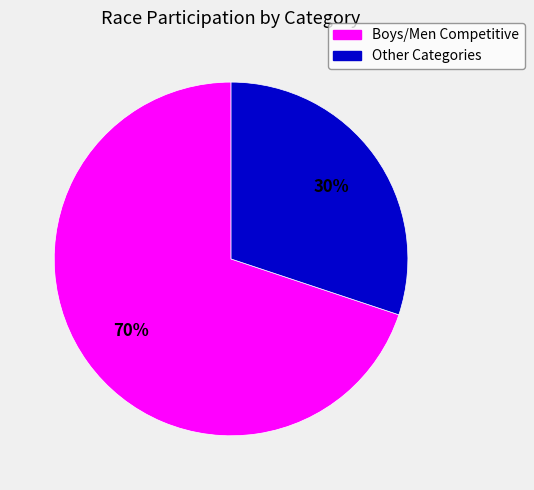

How many slices are in this pie chart?

2